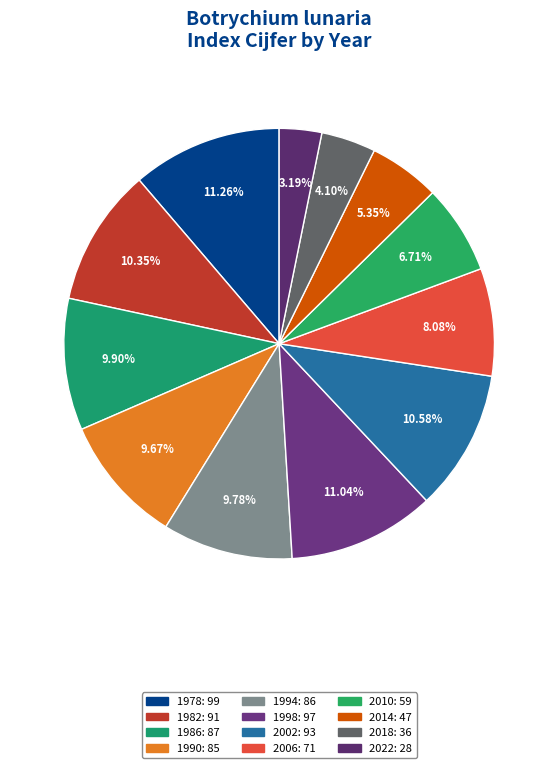

How much of the chart is everything except 1986?

90.1%